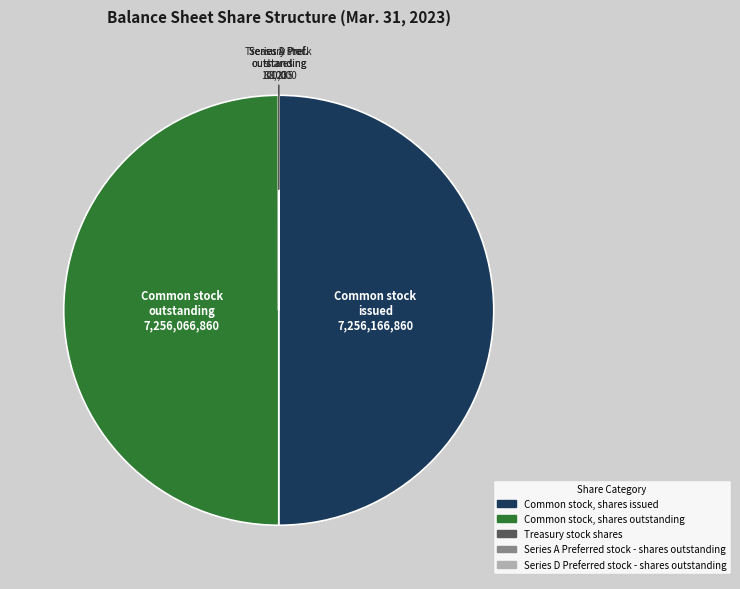

Is it true that Common stock, shares issued is 42% of the pie?

False